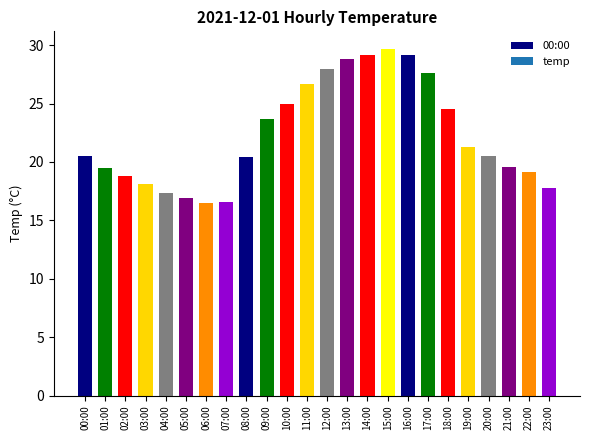

Rank the categories by value from highest to lowest.

15:00, 14:00, 16:00, 13:00, 12:00, 17:00, 11:00, 10:00, 18:00, 09:00, 19:00, 00:00, 20:00, 08:00, 21:00, 01:00, 22:00, 02:00, 03:00, 23:00, 04:00, 05:00, 07:00, 06:00